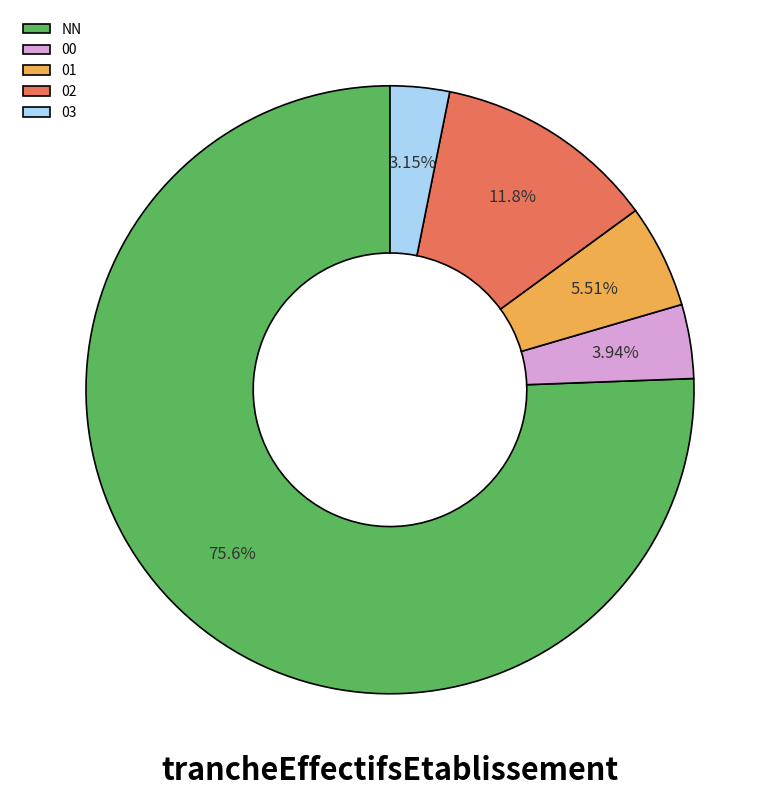

Count the number of slices in the pie.

5